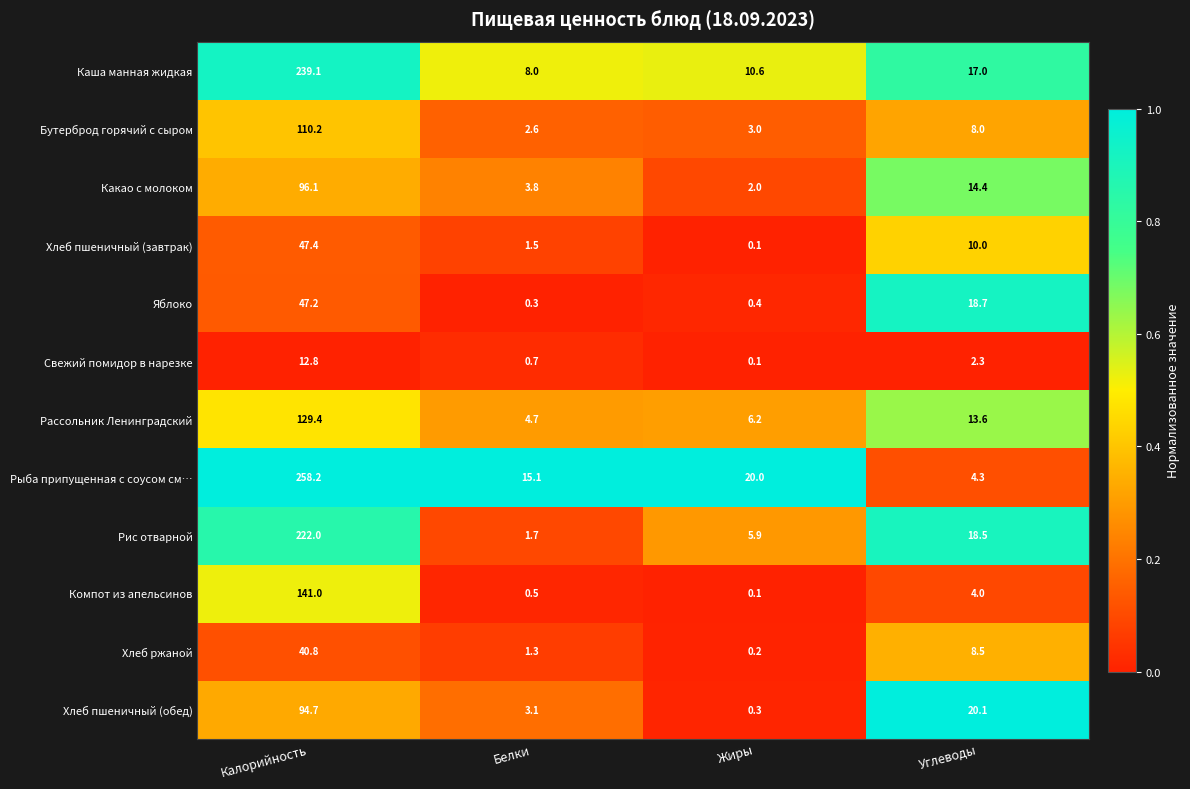

Is the value of Яблоко at Жиры greater than the value of Рассольник Ленинградский at Углеводы?

No